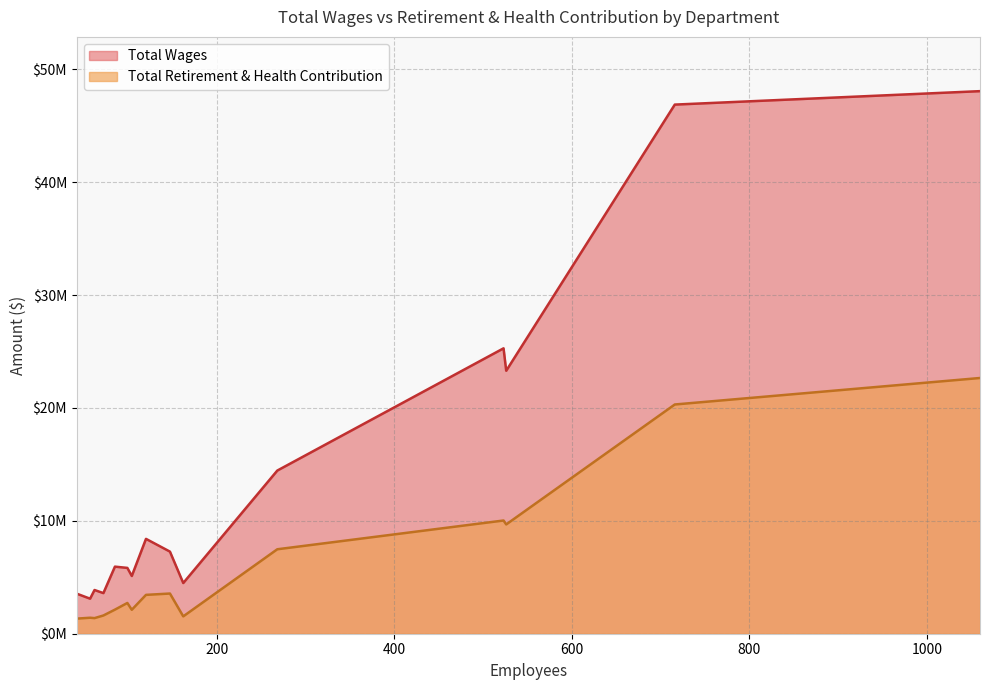

At which category is the sum across all series the highest?

Community Services Agency